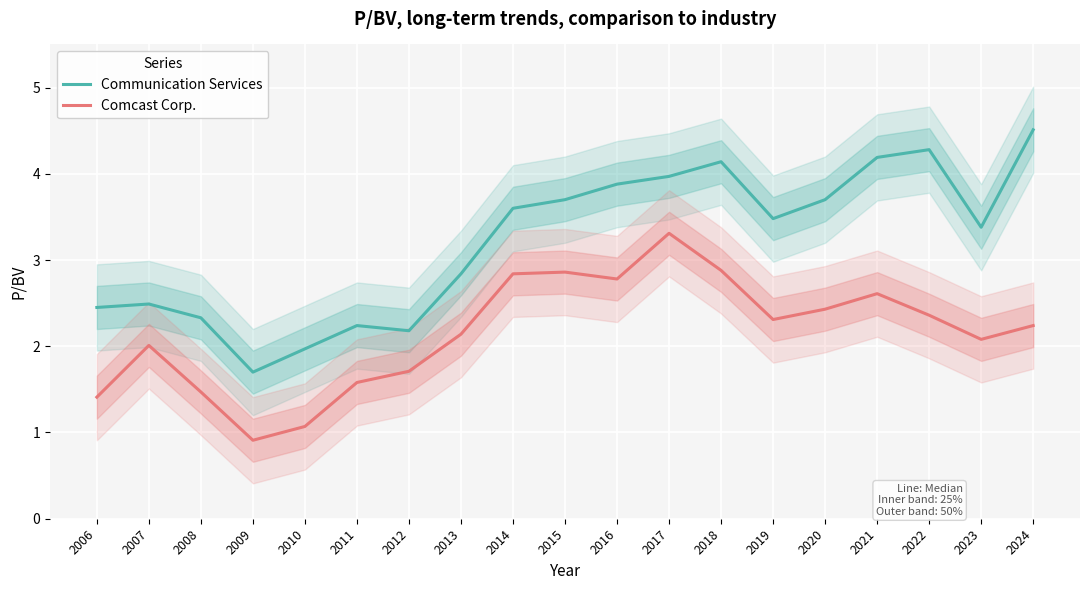

In Communication Services, how many points are higher than both neighbors (excluding endpoints)?

4